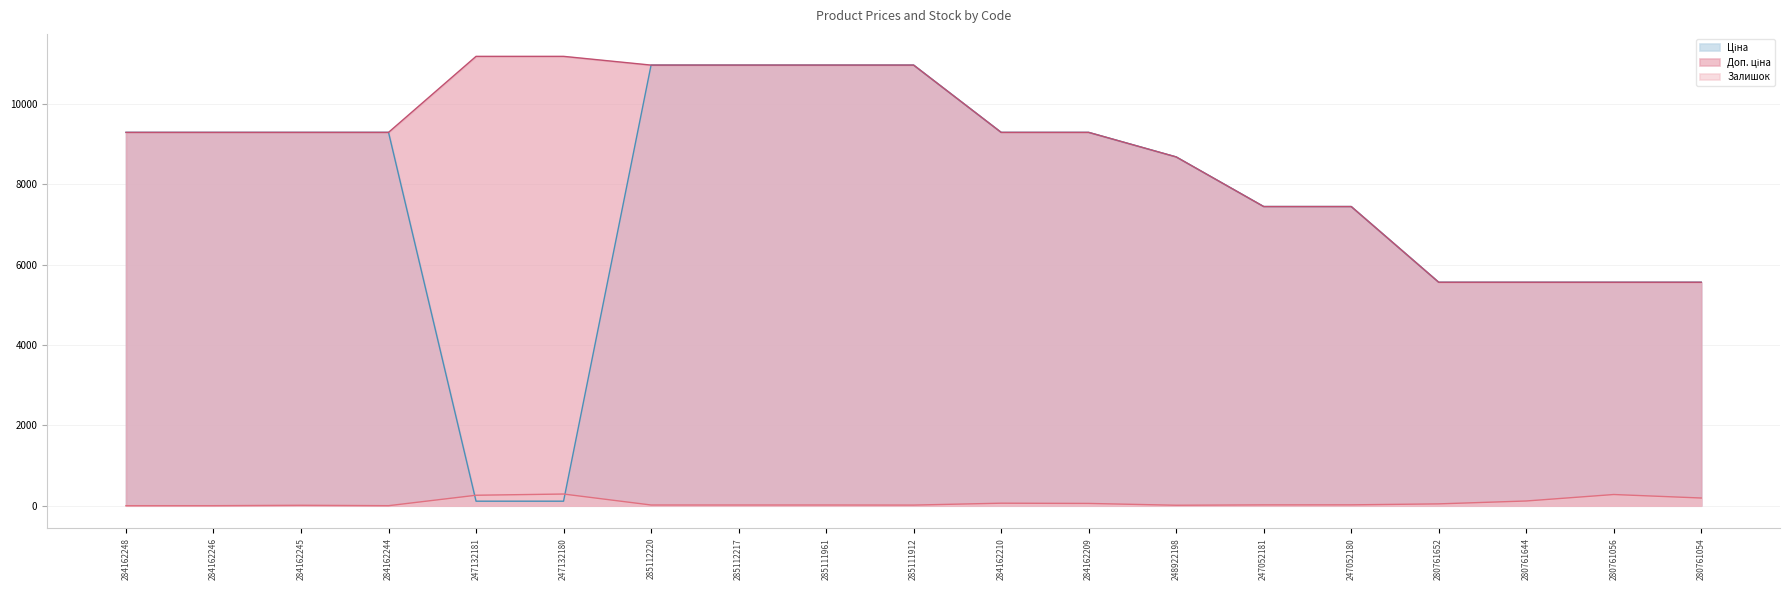

What is the label of the 3rd point from the left?

284162245